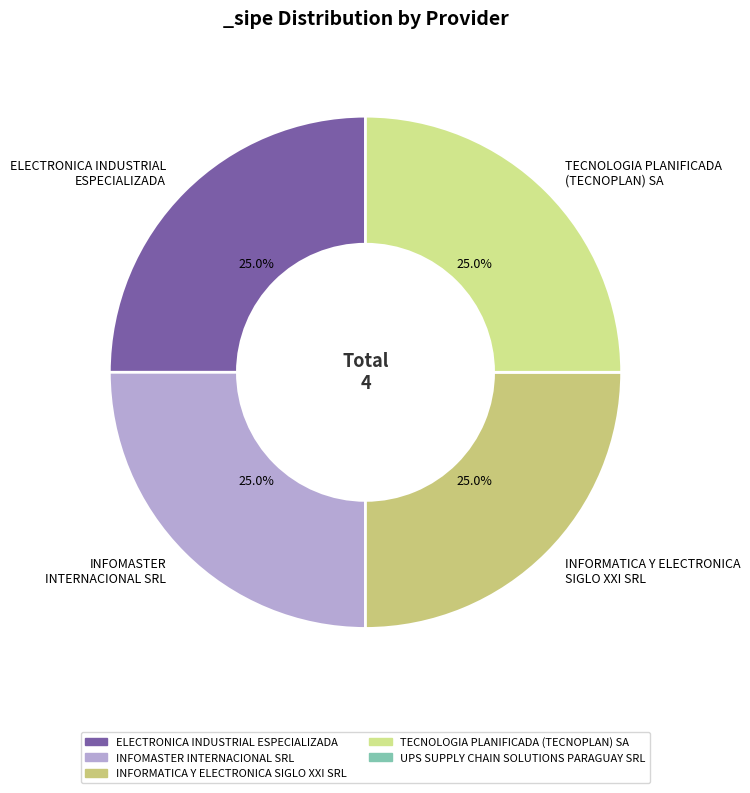

Does TECNOLOGIA PLANIFICADA (TECNOPLAN) SA represent more than half of the total?

No